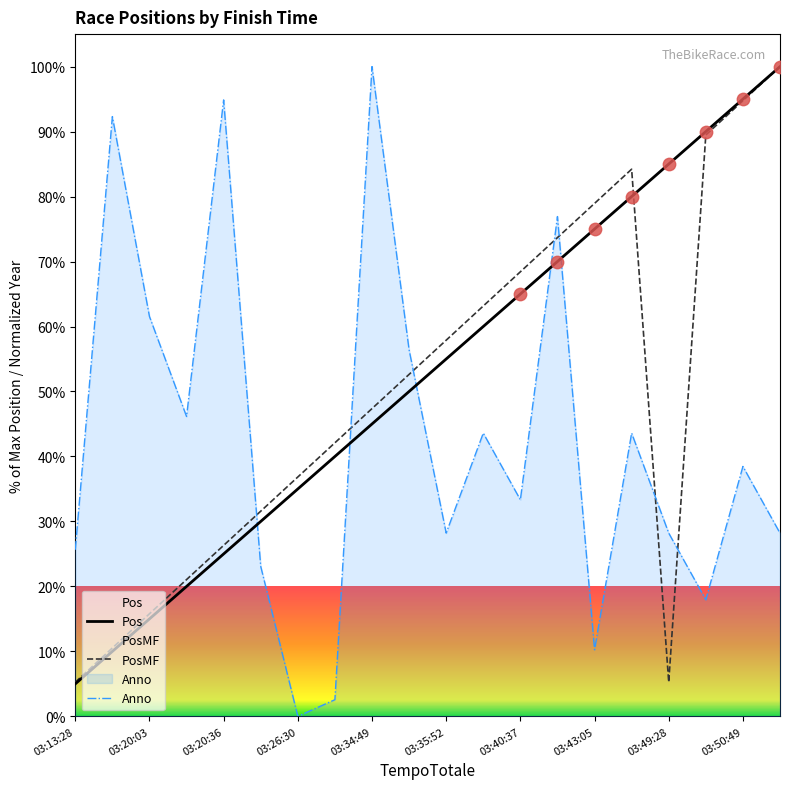

Which series has the largest total across all categories?

Pos